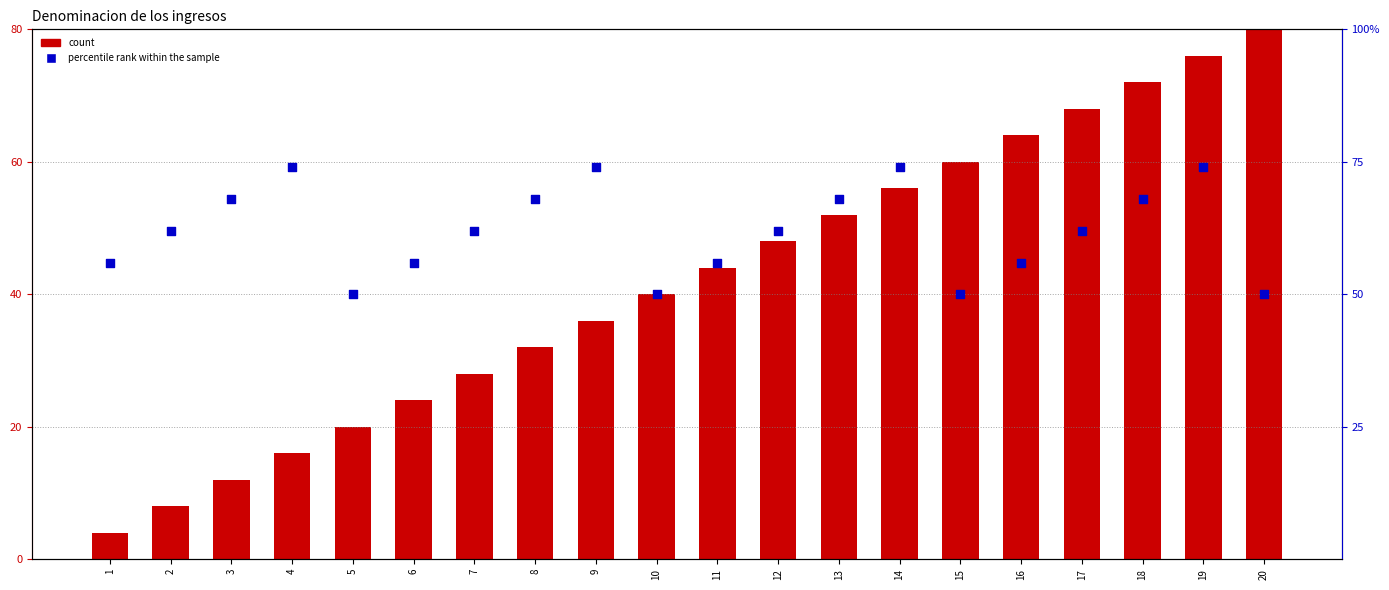

At how many categories does at least one series exceed 64?

10